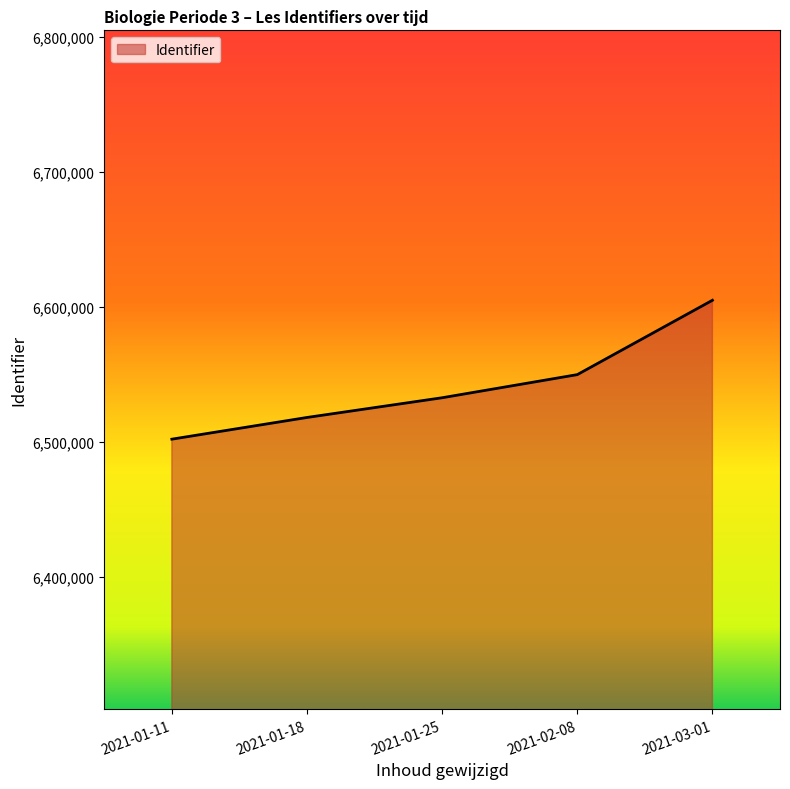

At which category does the chart reach its peak across all series?

2021-03-01